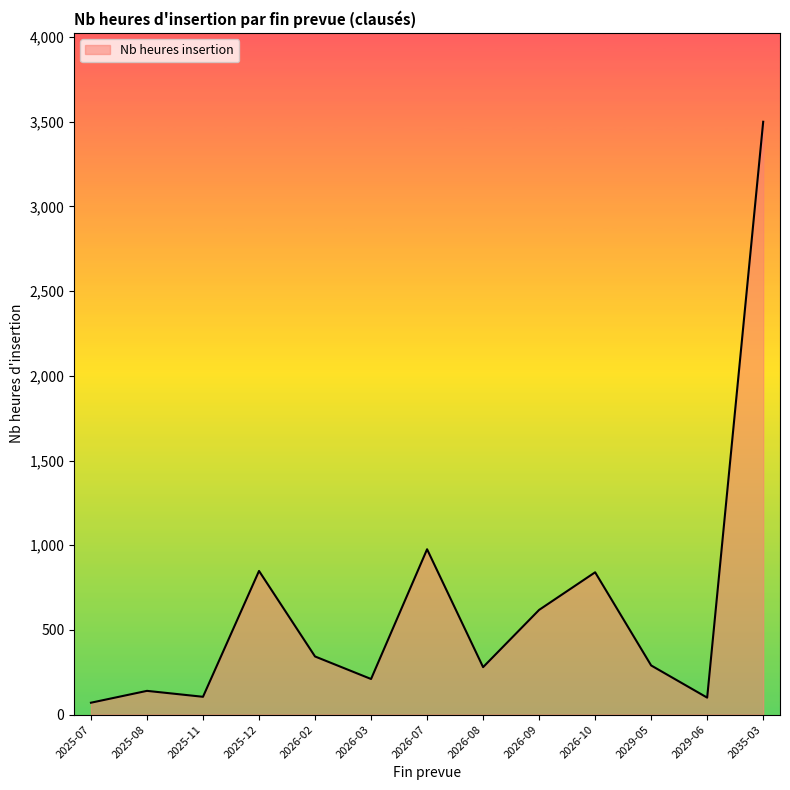

What is the smallest value displayed?

70